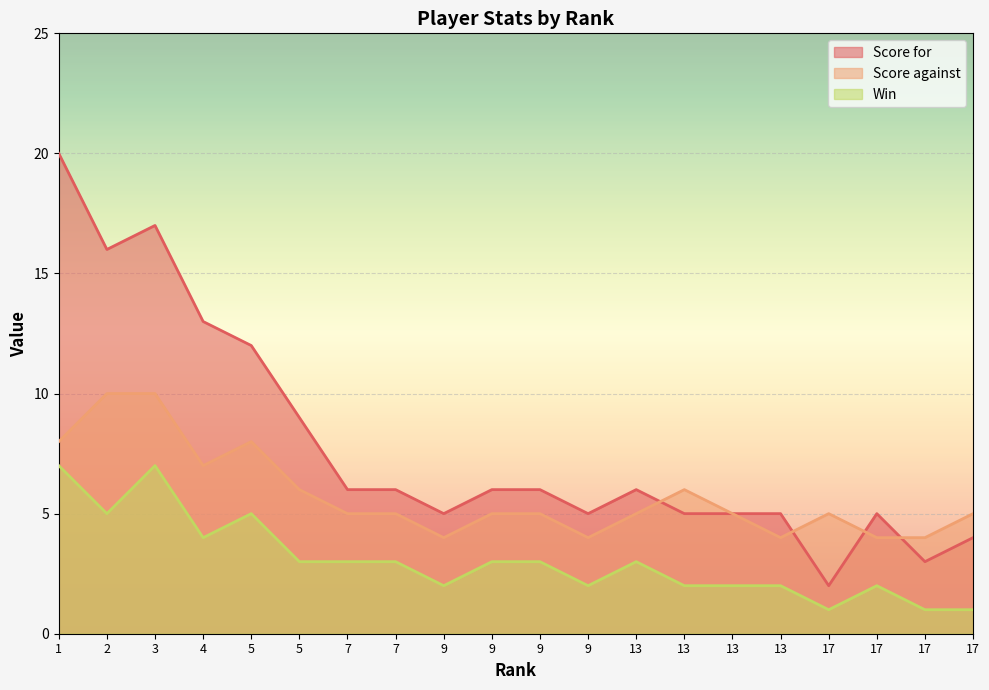

Rank the categories by Score for value from lowest to highest.

17, 17, 17, 9, 9, 13, 13, 13, 17, 7, 7, 9, 9, 13, 5, 5, 4, 2, 3, 1